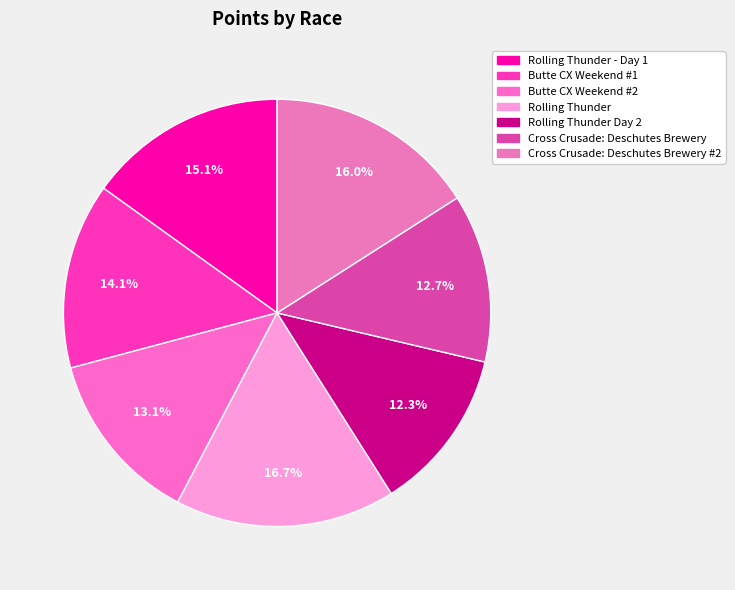

How many segments does this pie chart have?

7